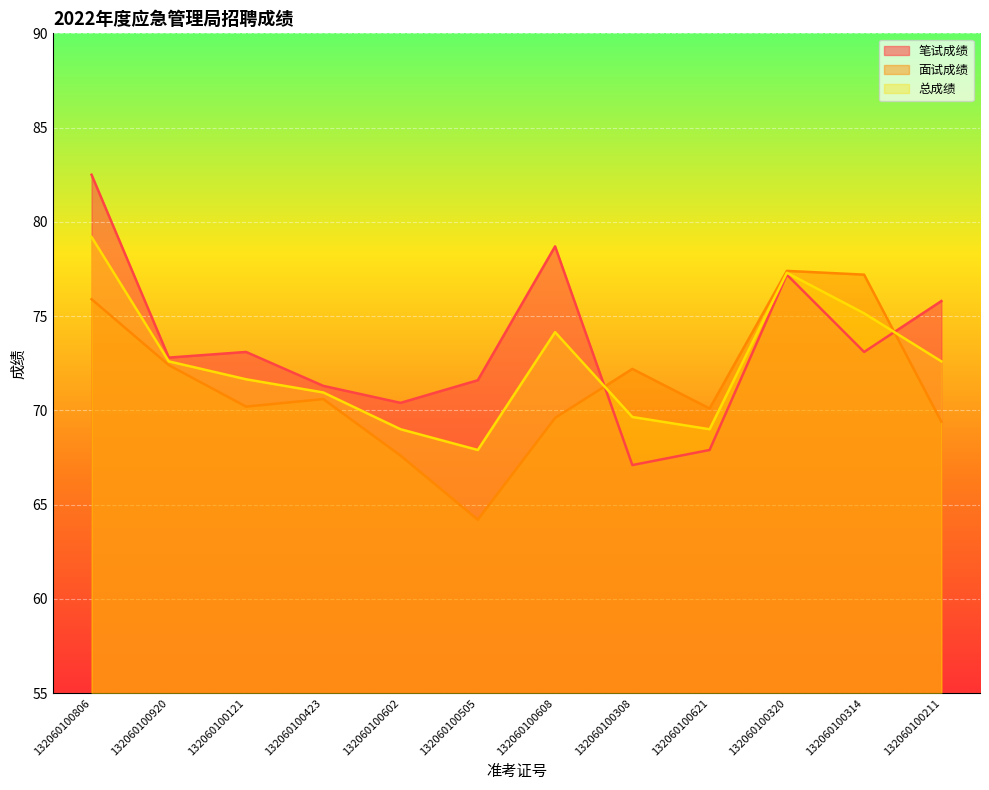

Reading left to right, what are all the values shown in this chart?

笔试成绩: 132060100806=82.5	132060100920=72.8	132060100121=73.1	132060100423=71.3	132060100602=70.4	132060100505=71.6	132060100608=78.7	132060100308=67.1	132060100621=67.9	132060100320=77.2	132060100314=73.1	132060100211=75.8
面试成绩: 132060100806=75.9	132060100920=72.4	132060100121=70.2	132060100423=70.6	132060100602=67.6	132060100505=64.2	132060100608=69.6	132060100308=72.2	132060100621=70.1	132060100320=77.4	132060100314=77.2	132060100211=69.4
总成绩: 132060100806=79.2	132060100920=72.6	132060100121=71.7	132060100423=71.0	132060100602=69.0	132060100505=67.9	132060100608=74.2	132060100308=69.7	132060100621=69.0	132060100320=77.3	132060100314=75.2	132060100211=72.6